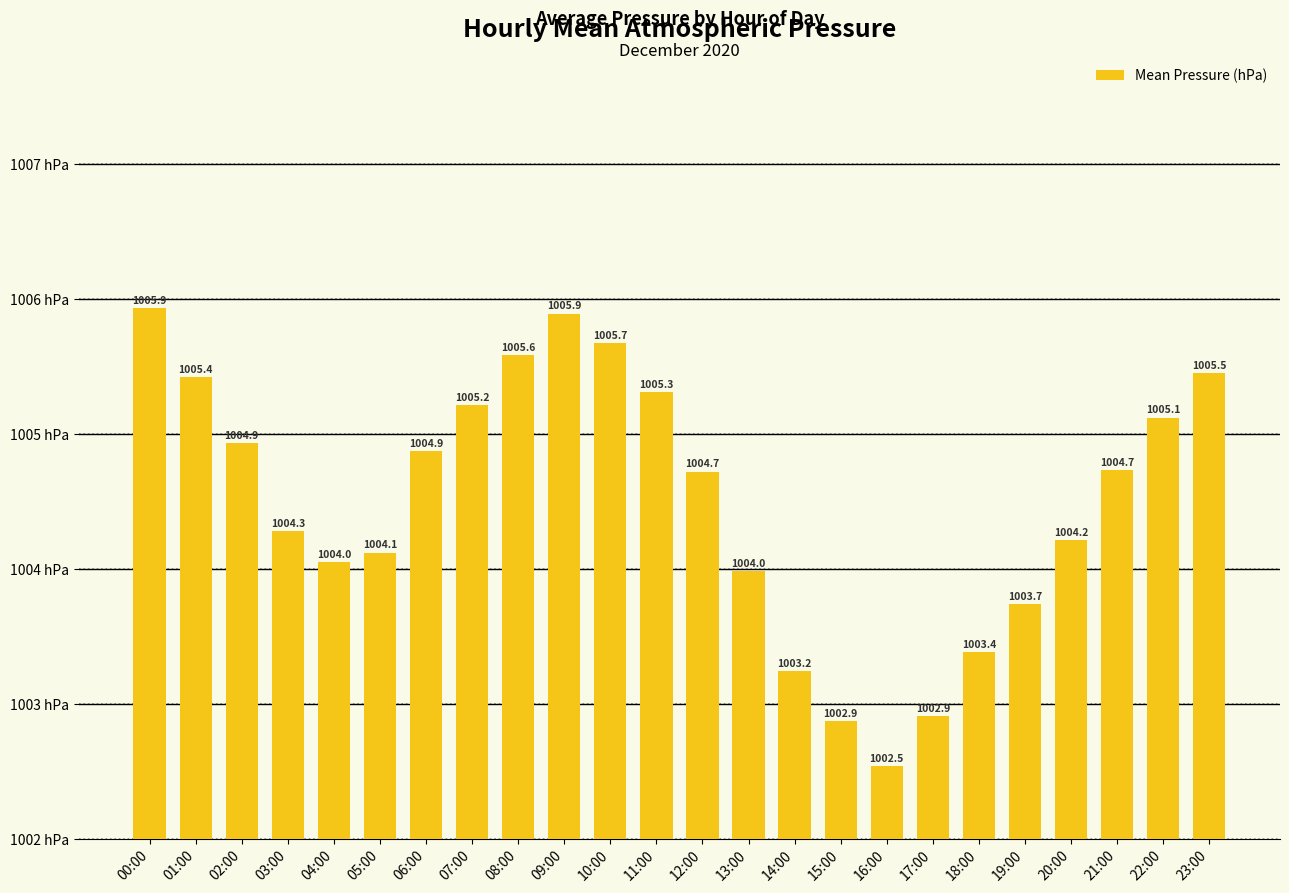

What is the value of the 17th bar from the left?

1002.5